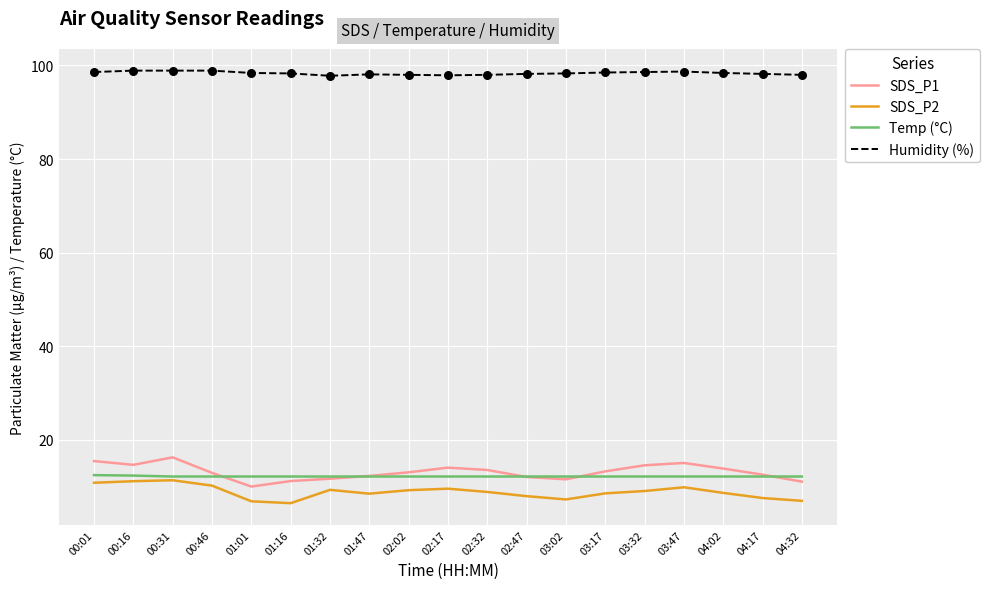

What is the difference between the highest and lowest values at 02:17?

88.4